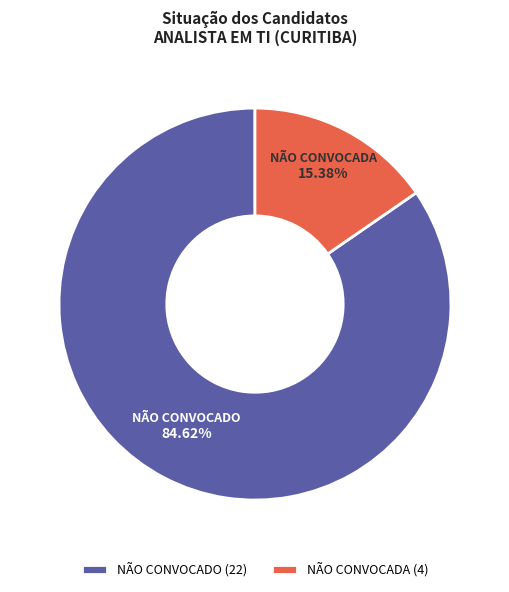

To the nearest percent, what portion does NÃO CONVOCADA represent?

15%